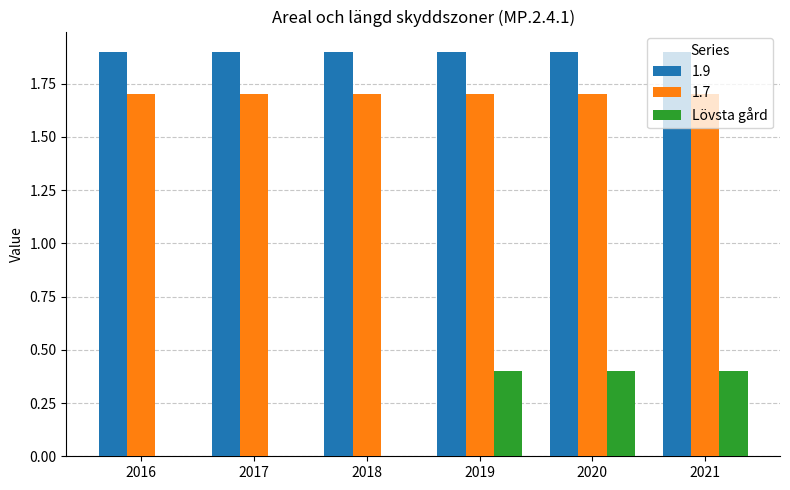

What is the highest value of the 1.7 series?

1.7